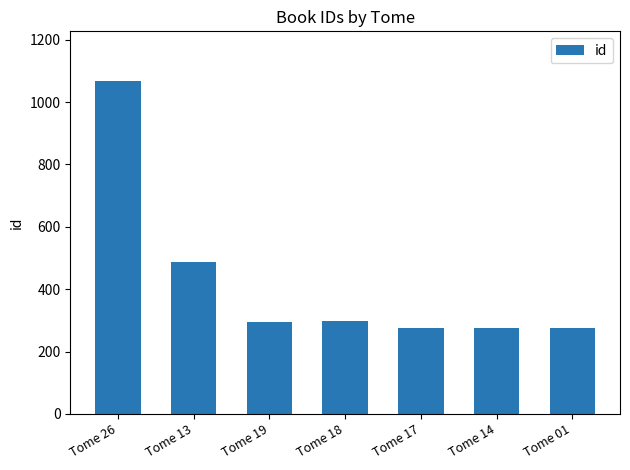

True or false: the data shows 296 at Tome 19.

True